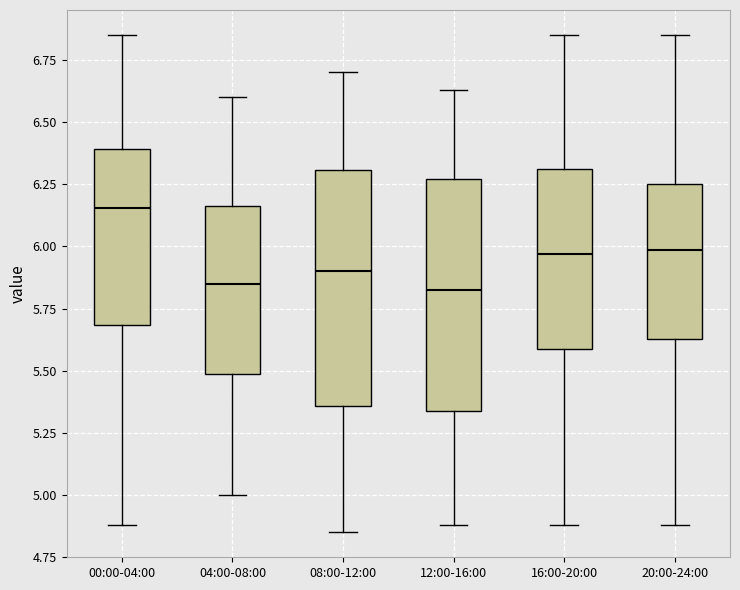

Where does the upper whisker of the box for 16:00-20:00 end on the y-axis? The values are not printed on the chart, so give them approximately, as read against the axis.

6.85